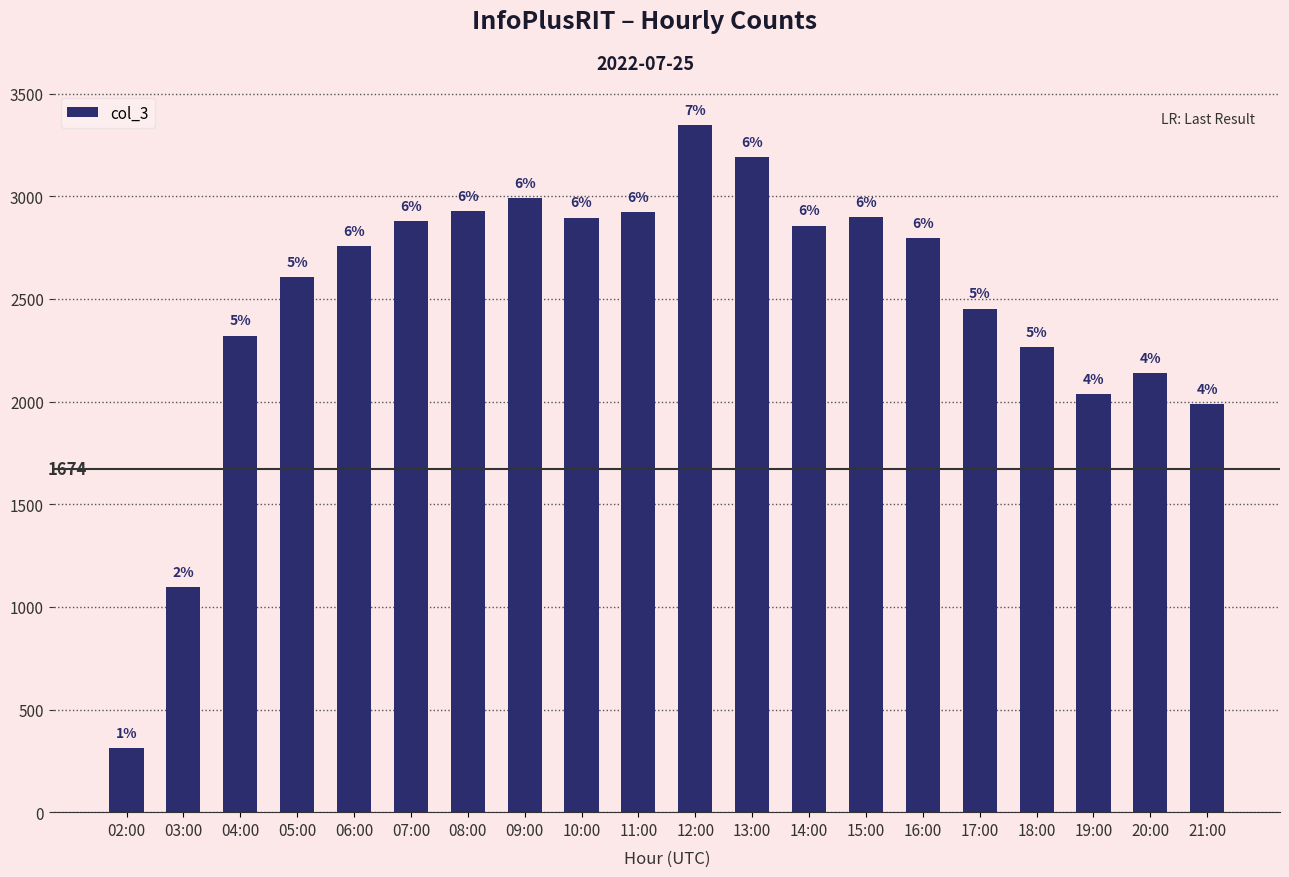

How many bars are there in total?

20